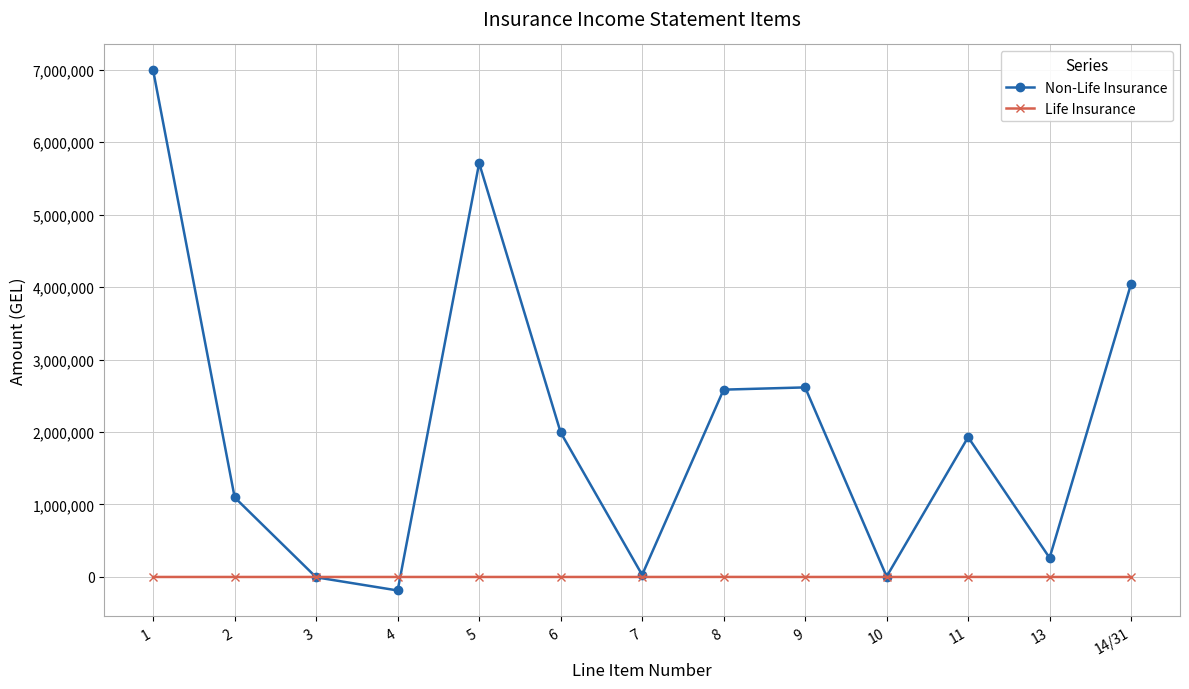

What is the difference between the Non-Life Insurance values at 13 and 14/31?

3781716.0